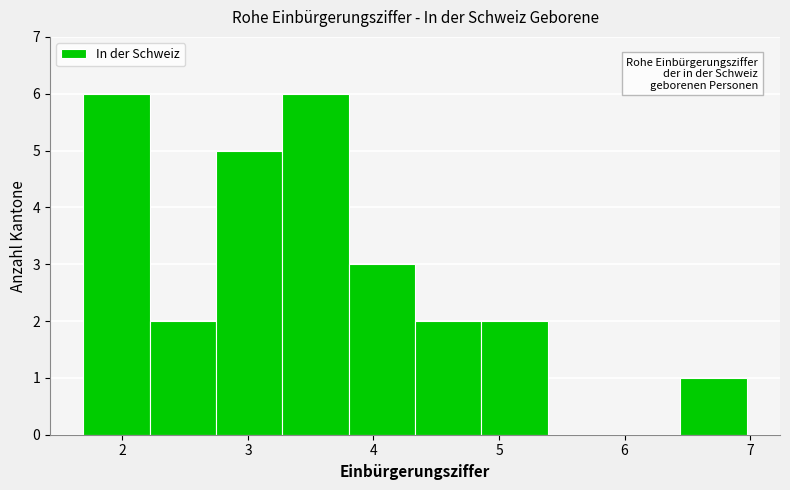

Reading left to right, transcribe this chart: for each bar, give the range it covers on the x-axis and its height. Neither the bar edges nor the heights are printed on the chart, so give them approximately, as read against the axes.

1.7 to 2.2: 6
2.2 to 2.7: 2
2.7 to 3.3: 5
3.3 to 3.8: 6
3.8 to 4.3: 3
4.3 to 4.9: 2
4.9 to 5.4: 2
5.4 to 5.9: 0
5.9 to 6.4: 0
6.4 to 7.0: 1